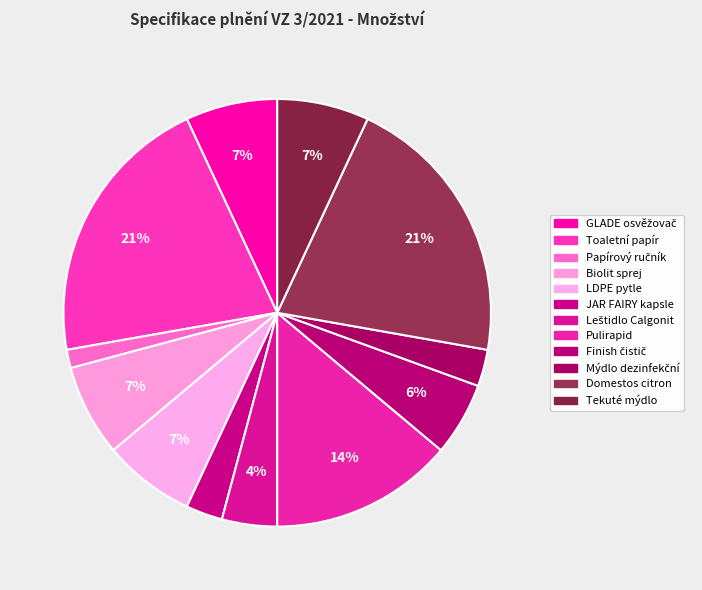

What is the largest slice in the pie chart?

Toaletní papír